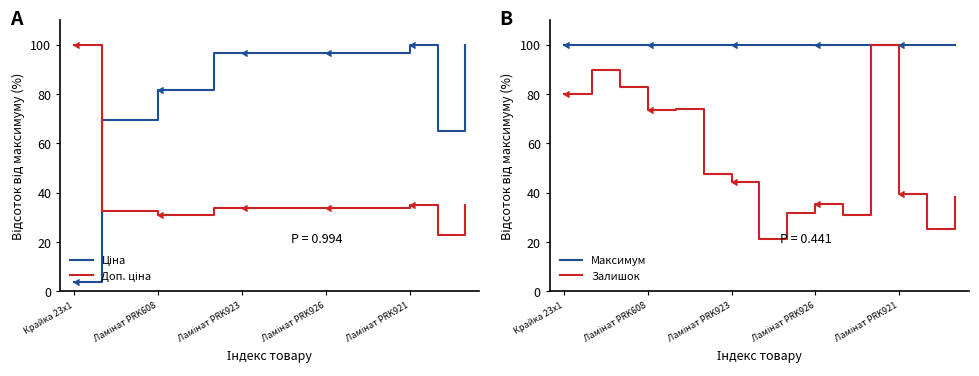

What are all the series names shown in the legend?

Ціна, Доп. ціна, Максимум, Залишок